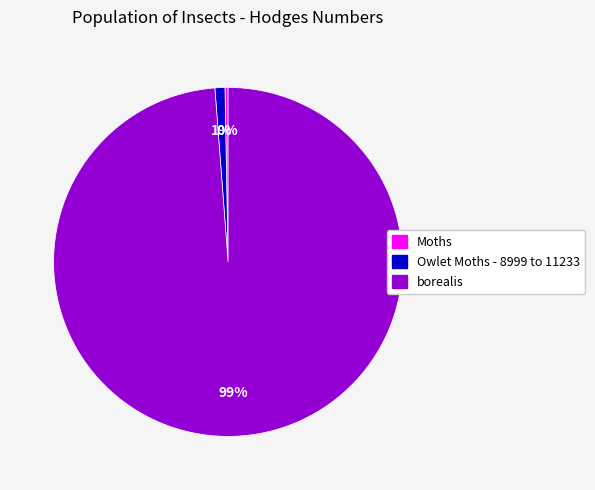

Which has a higher value, borealis or Moths?

borealis